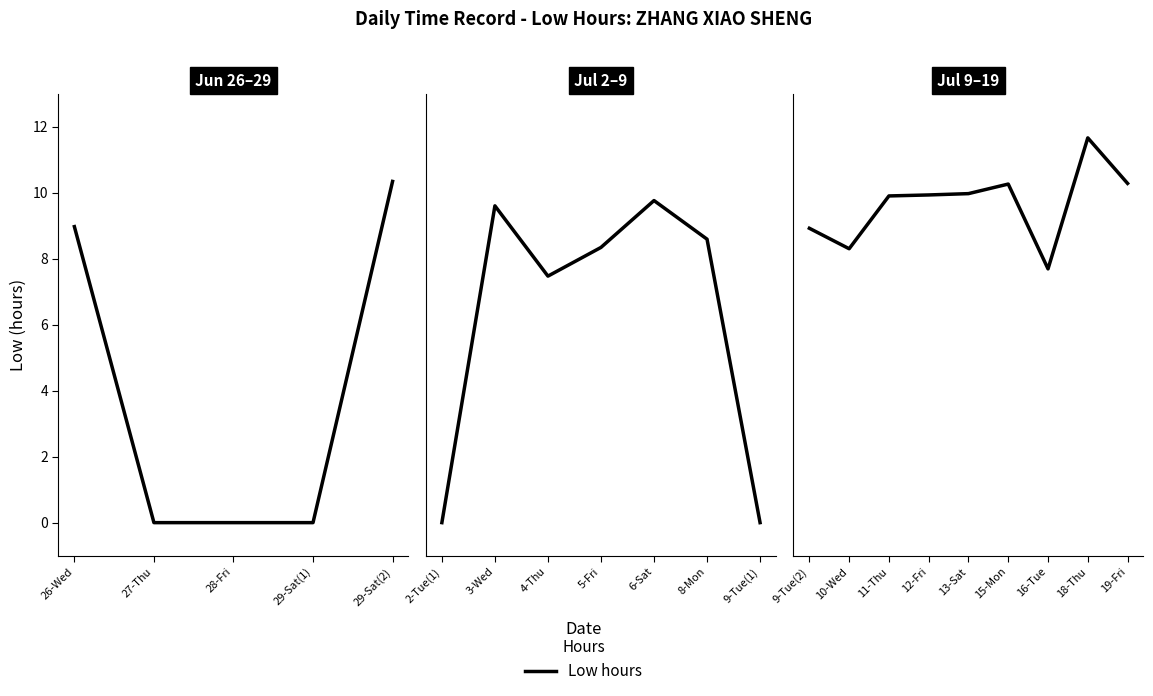

How many lines are shown in the chart?

1